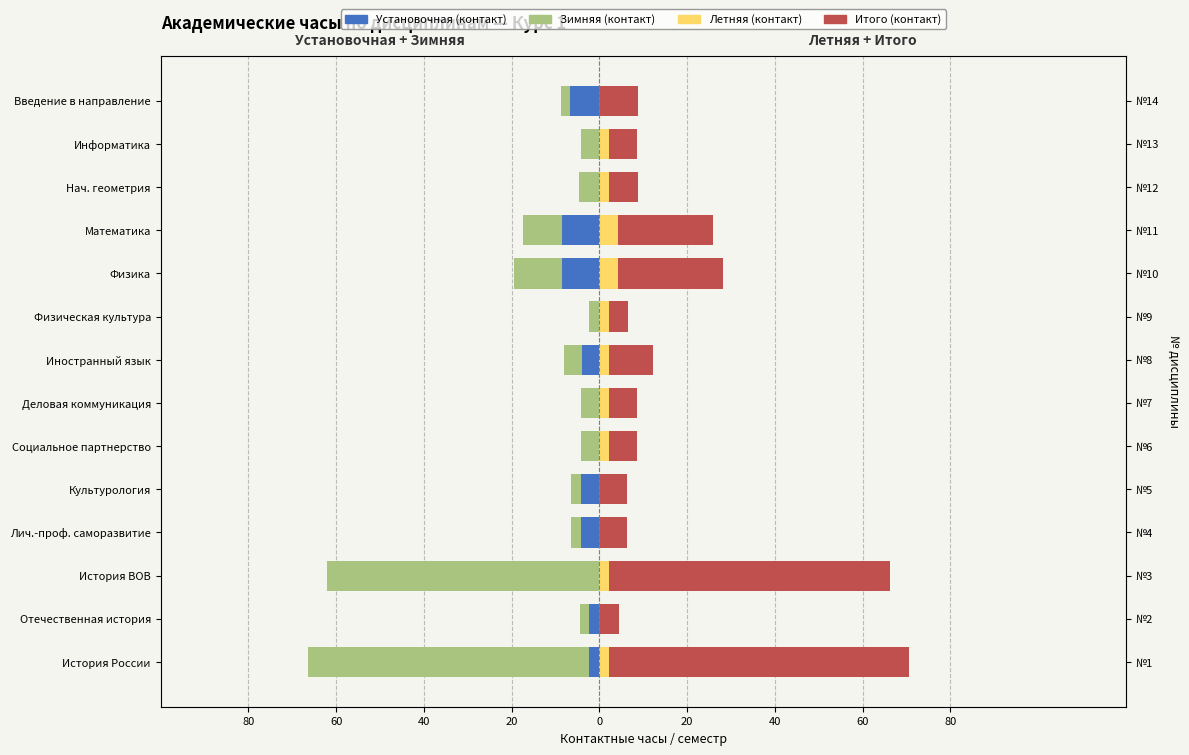

How many data points does each series have?

14